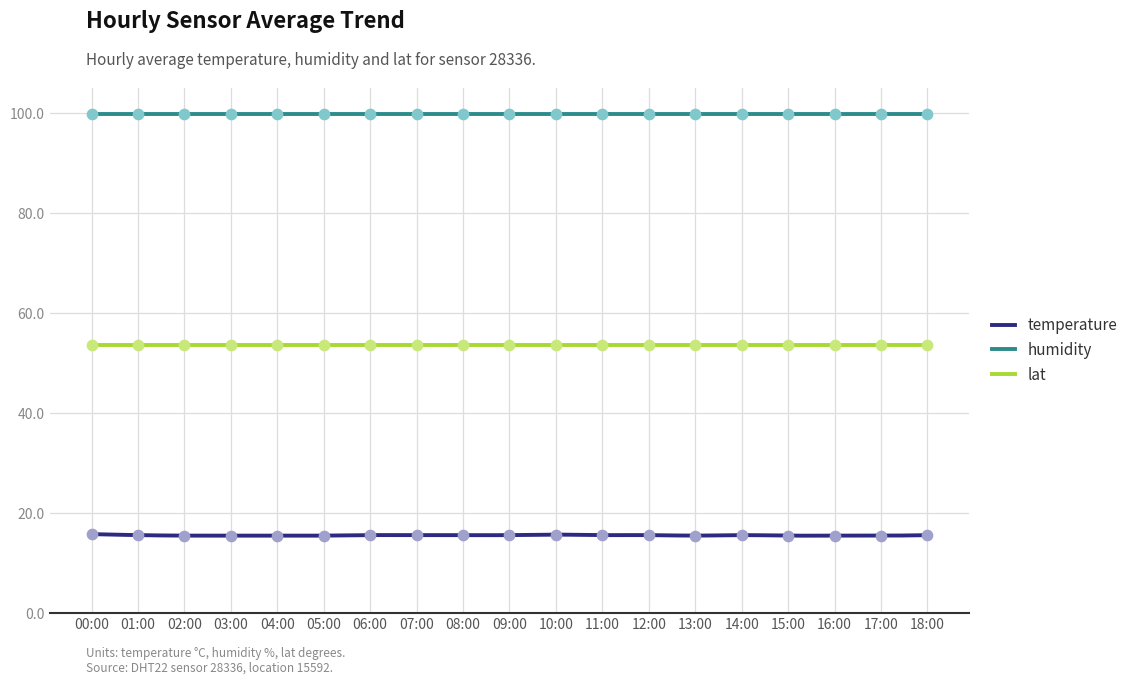

At which category is the sum across all series the highest?

00:00